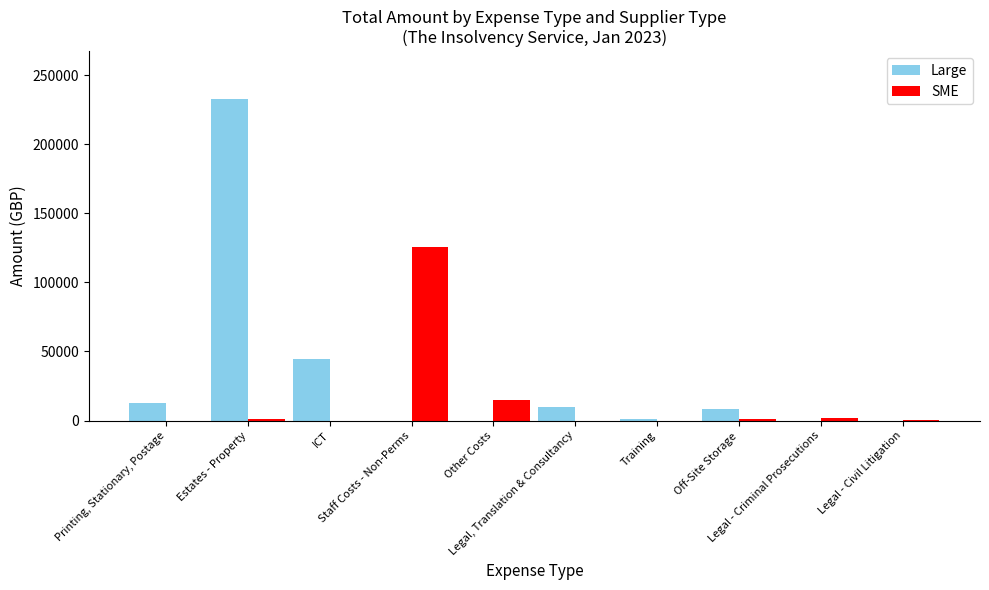

How many categories are shown in the chart?

10